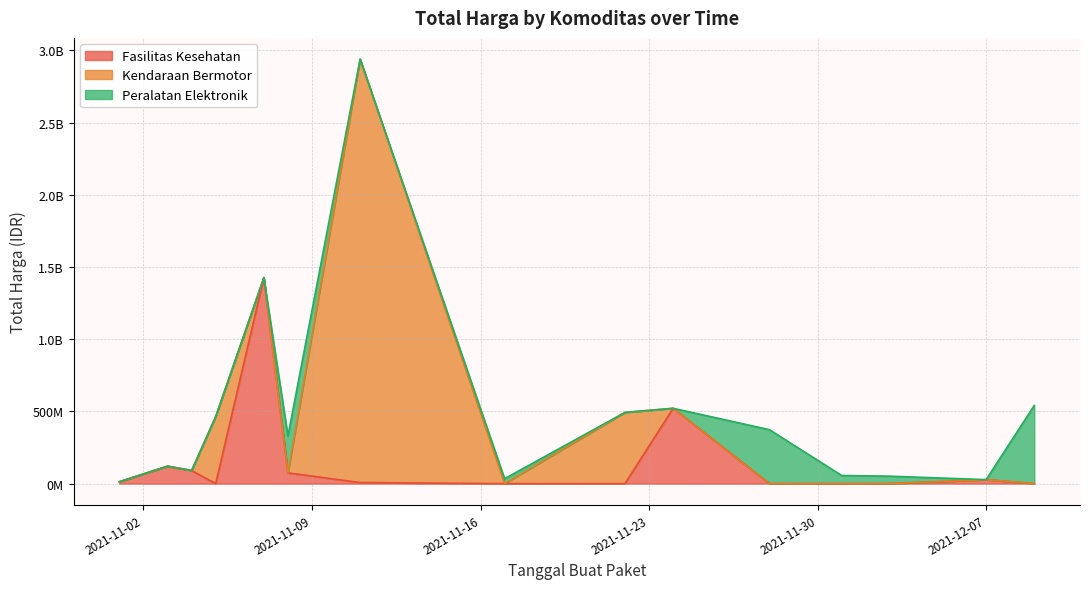

Where do Peralatan Elektronik and Fasilitas Kesehatan first cross each other?

2021-11-01 and 2021-11-03